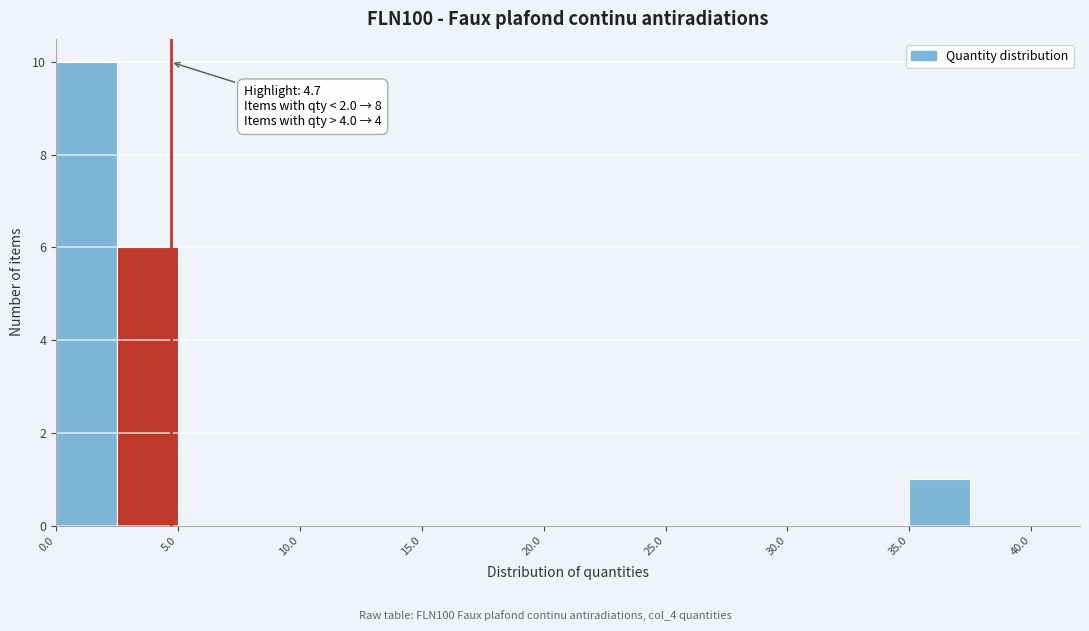

Which range on the x-axis has the tallest bar?

0.0 to 2.5